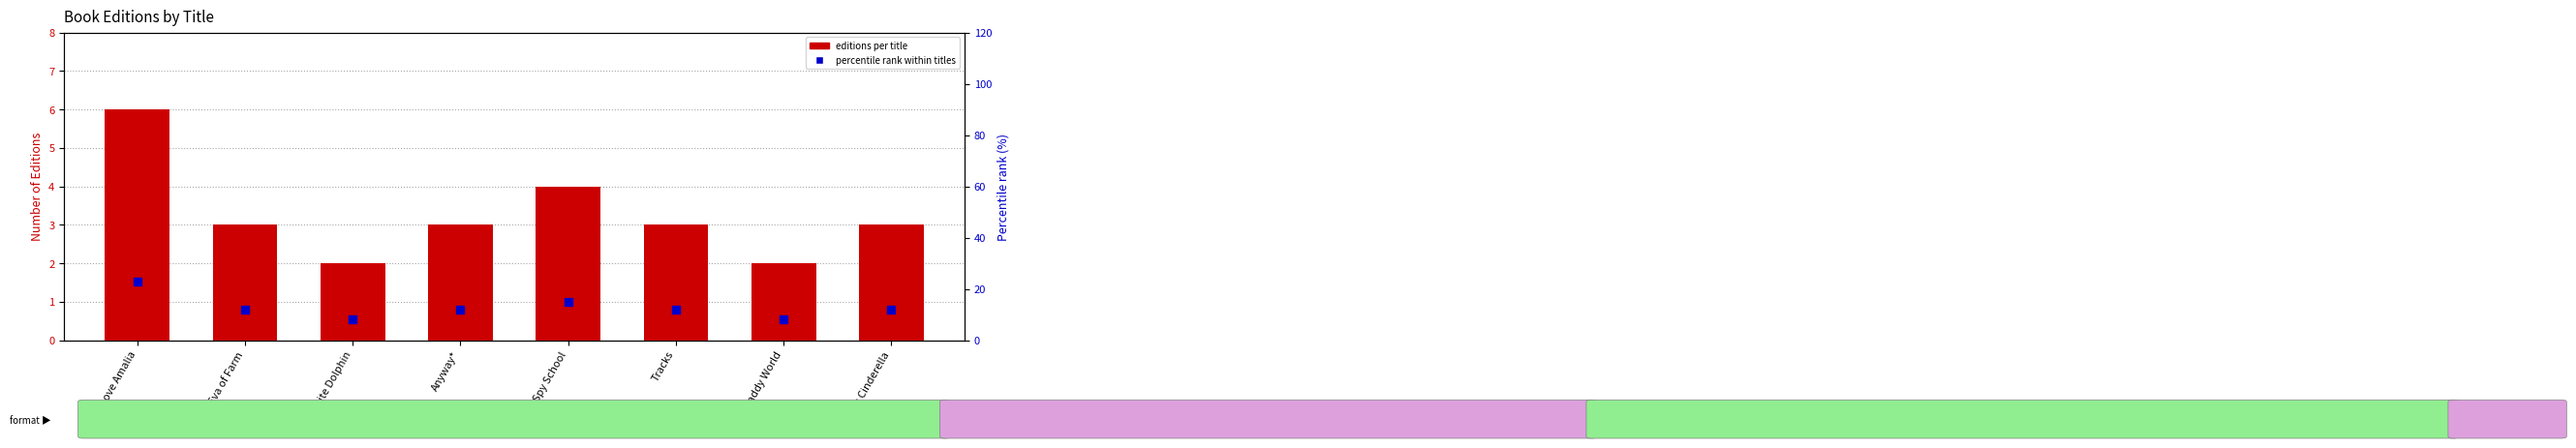

At how many categories does at least one series exceed 4?

8